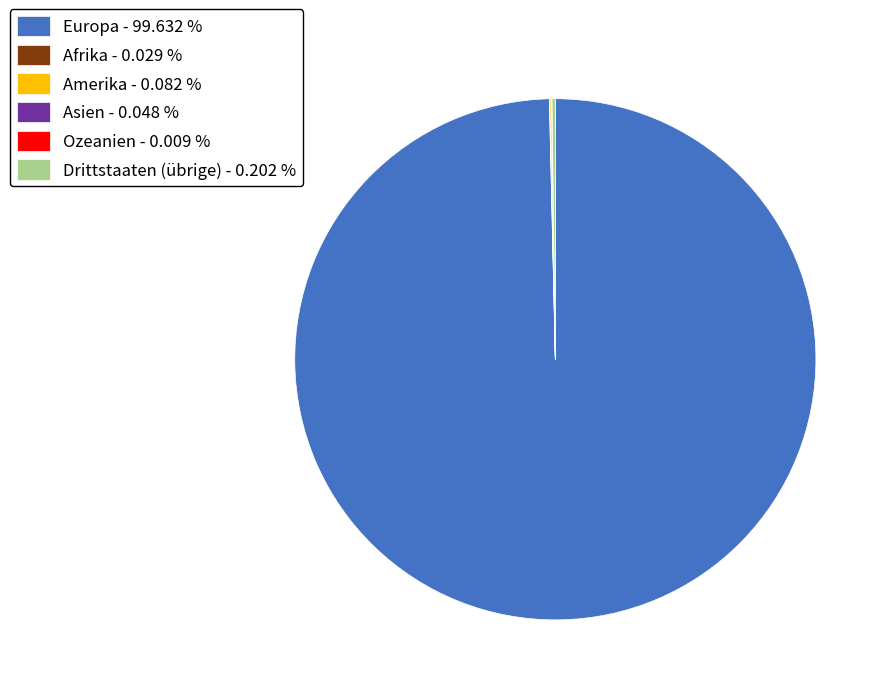

Does Europa - 99.632 % account for over 50% of the chart?

Yes